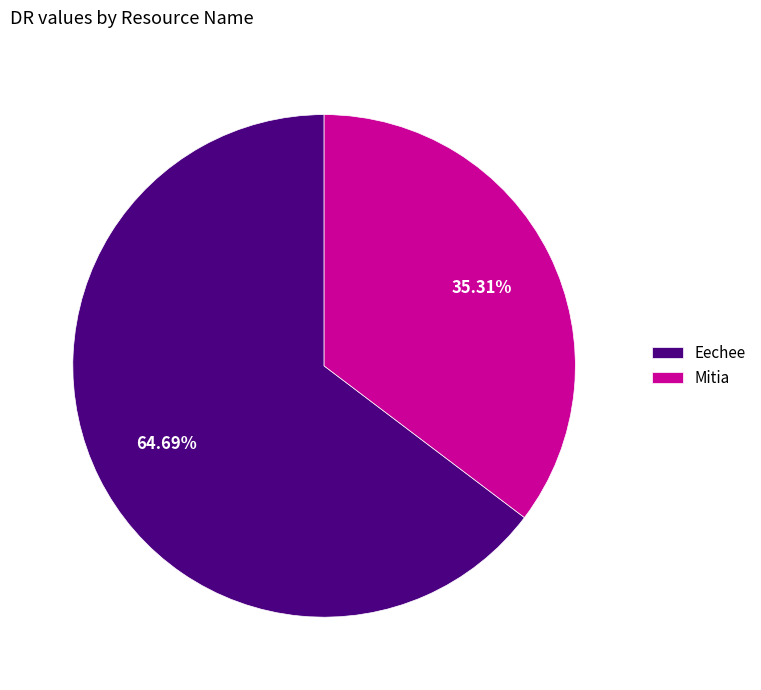

How many segments does this pie chart have?

2